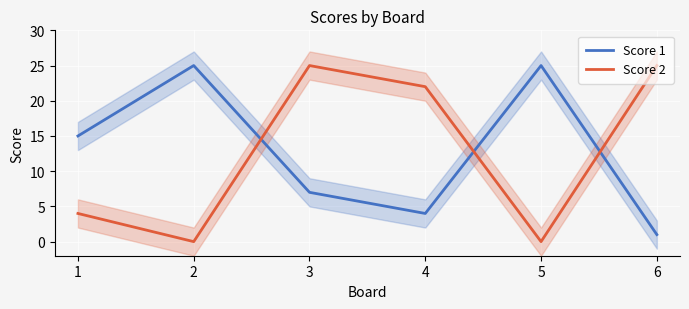

Rank the series by their maximum value, from highest to lowest.

Score 1, Score 2